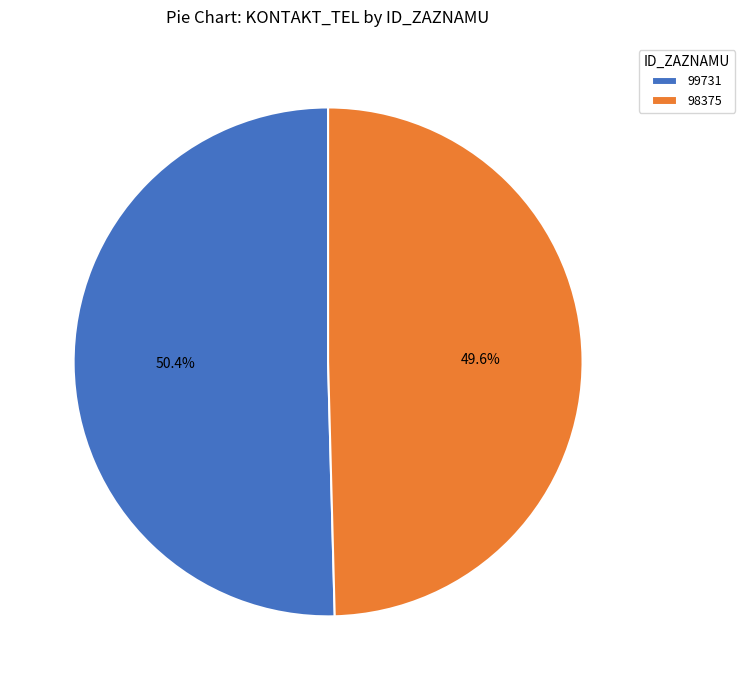

How many segments does this pie chart have?

2